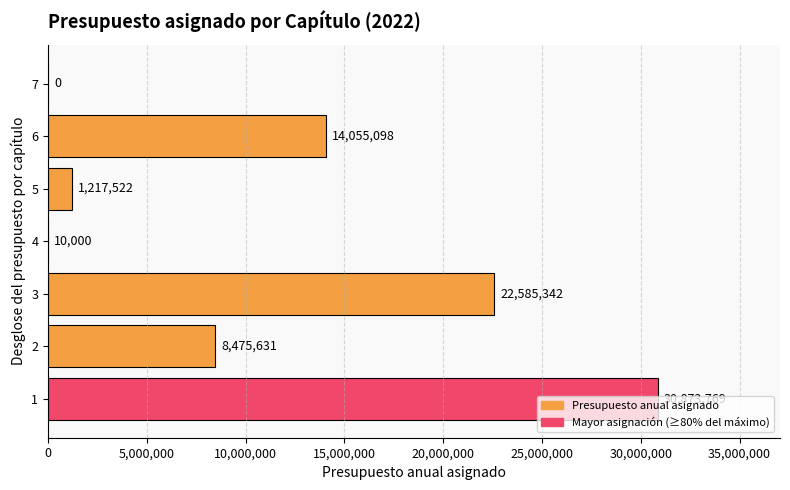

How many positive values are there?

6